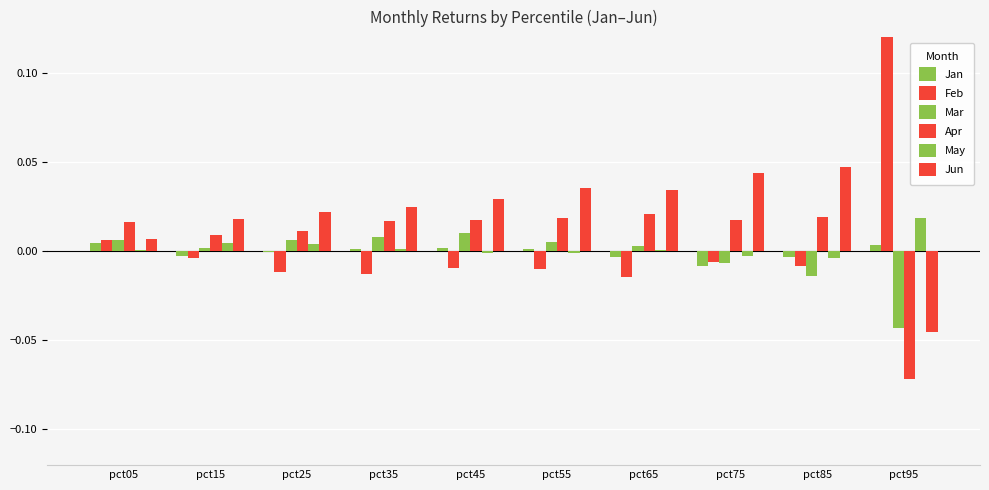

Reading left to right, transcribe all the data shown in this chart.

Jan: pct05=0.0	pct15=-0.0	pct25=-0.0	pct35=0.0	pct45=0.0	pct55=0.0	pct65=-0.0	pct75=-0.0	pct85=-0.0	pct95=0.0
Feb: pct05=0.0	pct15=-0.0	pct25=-0.0	pct35=-0.0	pct45=-0.0	pct55=-0.0	pct65=-0.0	pct75=-0.0	pct85=-0.0	pct95=0.2
Mar: pct05=0.0	pct15=0.0	pct25=0.0	pct35=0.0	pct45=0.0	pct55=0.0	pct65=0.0	pct75=-0.0	pct85=-0.0	pct95=-0.0
Apr: pct05=0.0	pct15=0.0	pct25=0.0	pct35=0.0	pct45=0.0	pct55=0.0	pct65=0.0	pct75=0.0	pct85=0.0	pct95=-0.1
May: pct05=0.0	pct15=0.0	pct25=0.0	pct35=0.0	pct45=-0.0	pct55=-0.0	pct65=0.0	pct75=-0.0	pct85=-0.0	pct95=0.0
Jun: pct05=0.0	pct15=0.0	pct25=0.0	pct35=0.0	pct45=0.0	pct55=0.0	pct65=0.0	pct75=0.0	pct85=0.0	pct95=-0.0